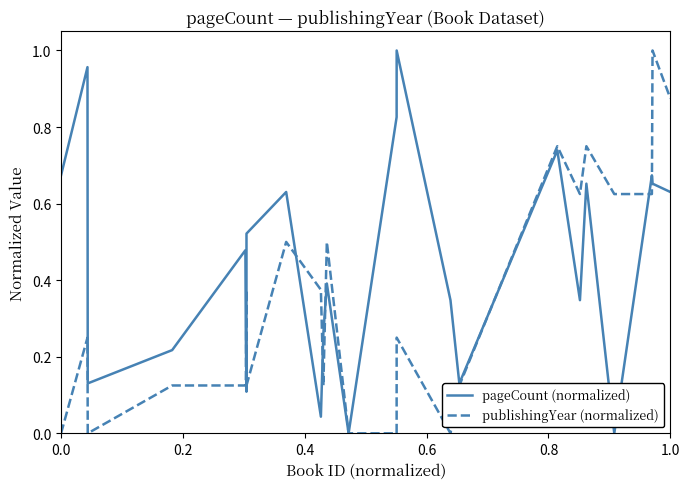

Which series has the largest total across all categories?

pageCount (normalized)